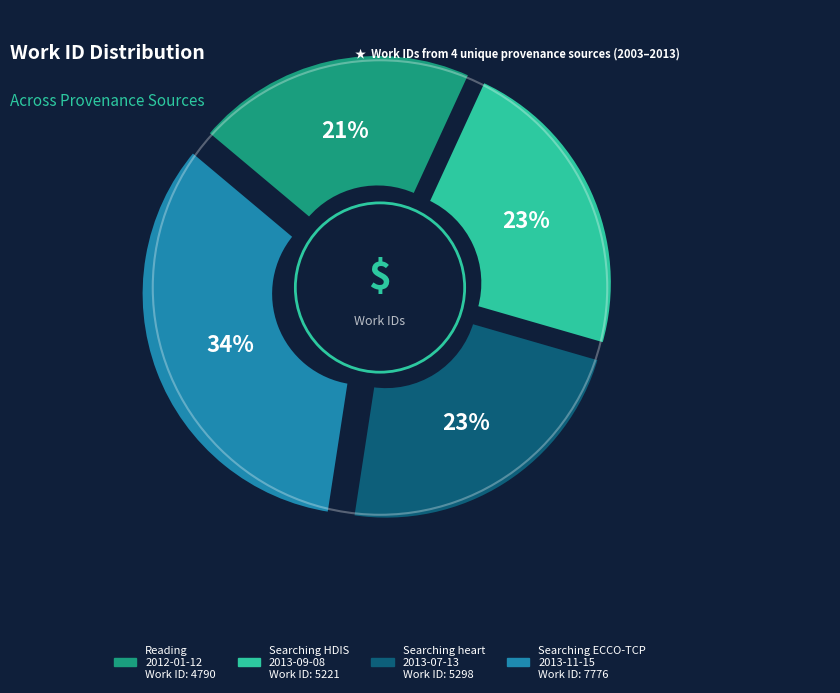

Rank the categories by value from lowest to highest.

2012-01-12, 2013-09-08, 2013-07-13, 2013-11-15